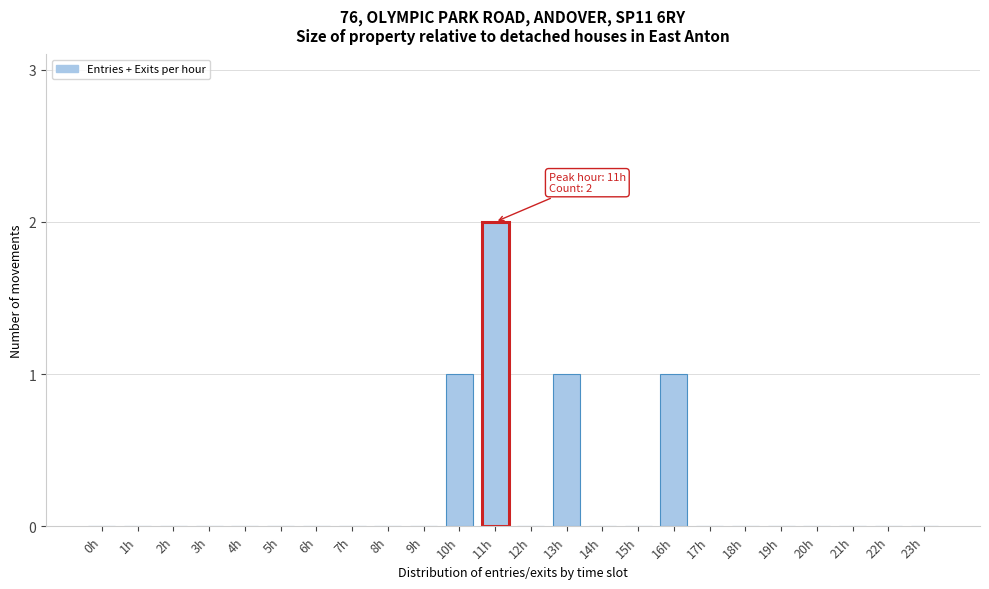

Reading left to right, transcribe all the data shown in this chart.

0h=0	1h=0	2h=0	3h=0	4h=0	5h=0	6h=0	7h=0	8h=0	9h=0	10h=1	11h=2	12h=0	13h=1	14h=0	15h=0	16h=1	17h=0	18h=0	19h=0	20h=0	21h=0	22h=0	23h=0